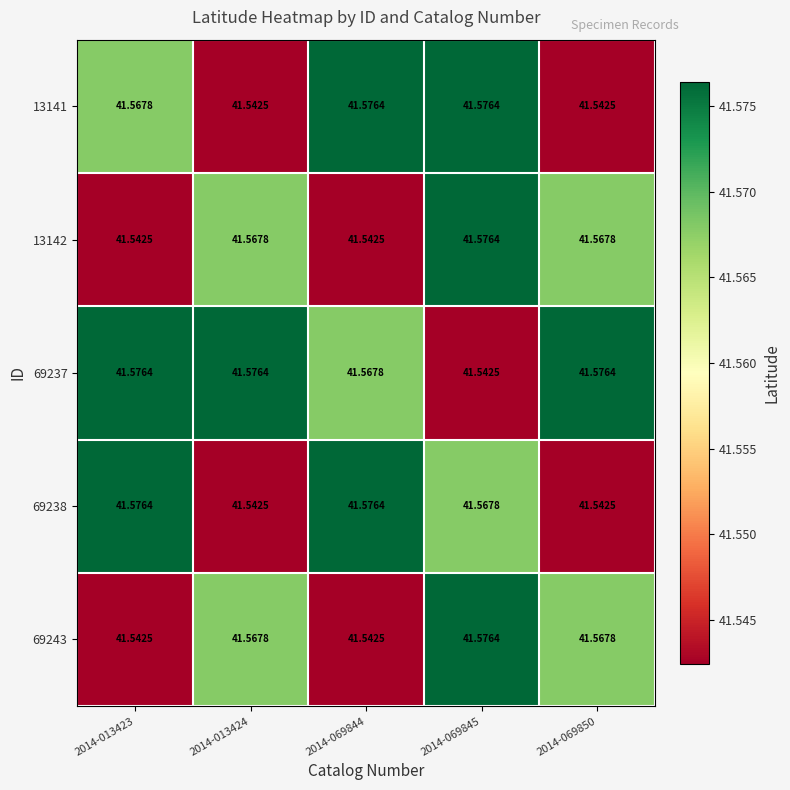

Is the value of 13141 at 2014-013424 greater than the value of 13142 at 2014-069845?

No